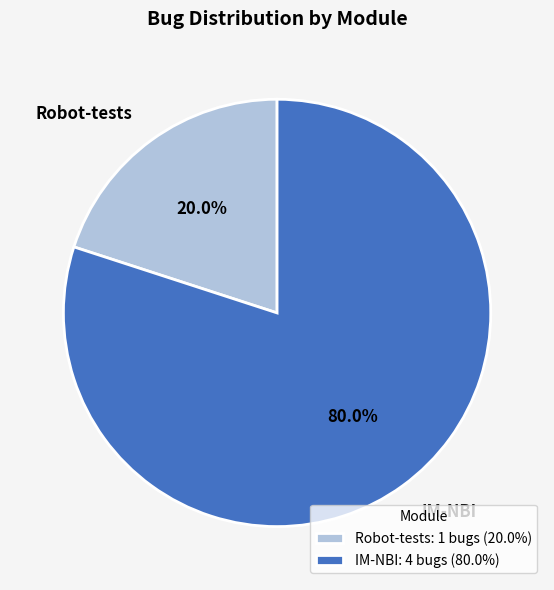

What percentage is the IM-NBI slice, to the nearest percent?

80%